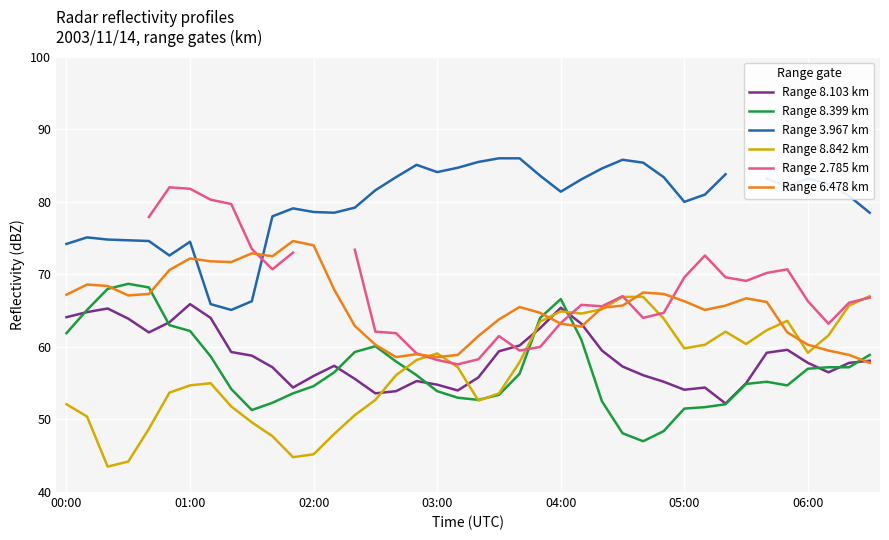

Which series has the largest range (max minus min)?

Range 2.785 km